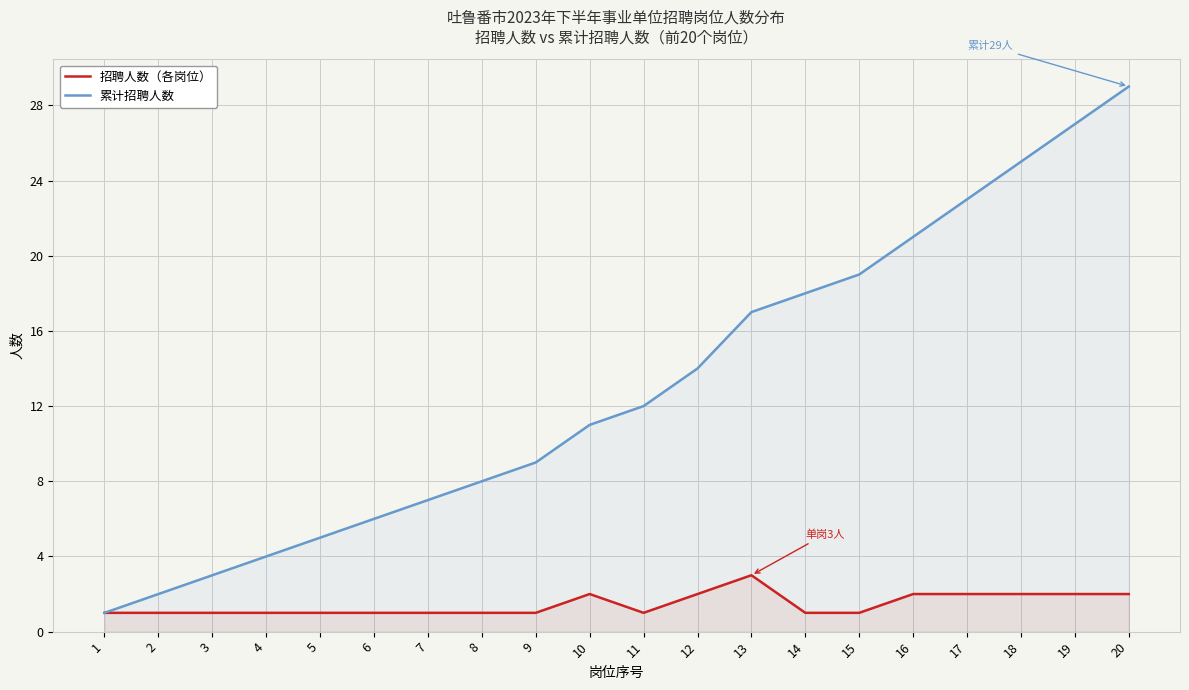

The 招聘人数（各岗位） series shows 2 at 13. True or false?

False